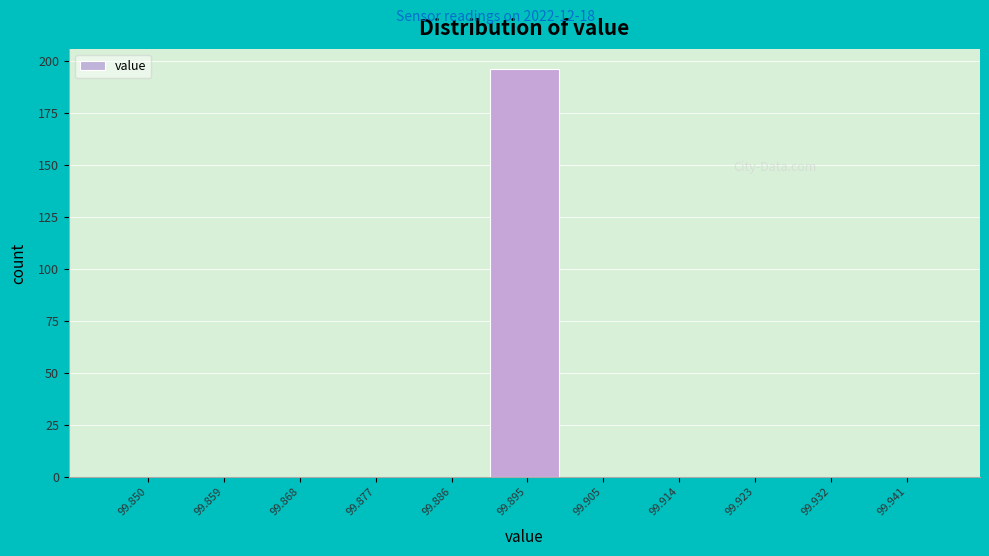

Reading left to right, what are all the values shown in this chart?

99.850=0	99.859=0	99.868=0	99.877=0	99.886=0	99.895=196	99.905=0	99.914=0	99.923=0	99.932=0	99.941=0